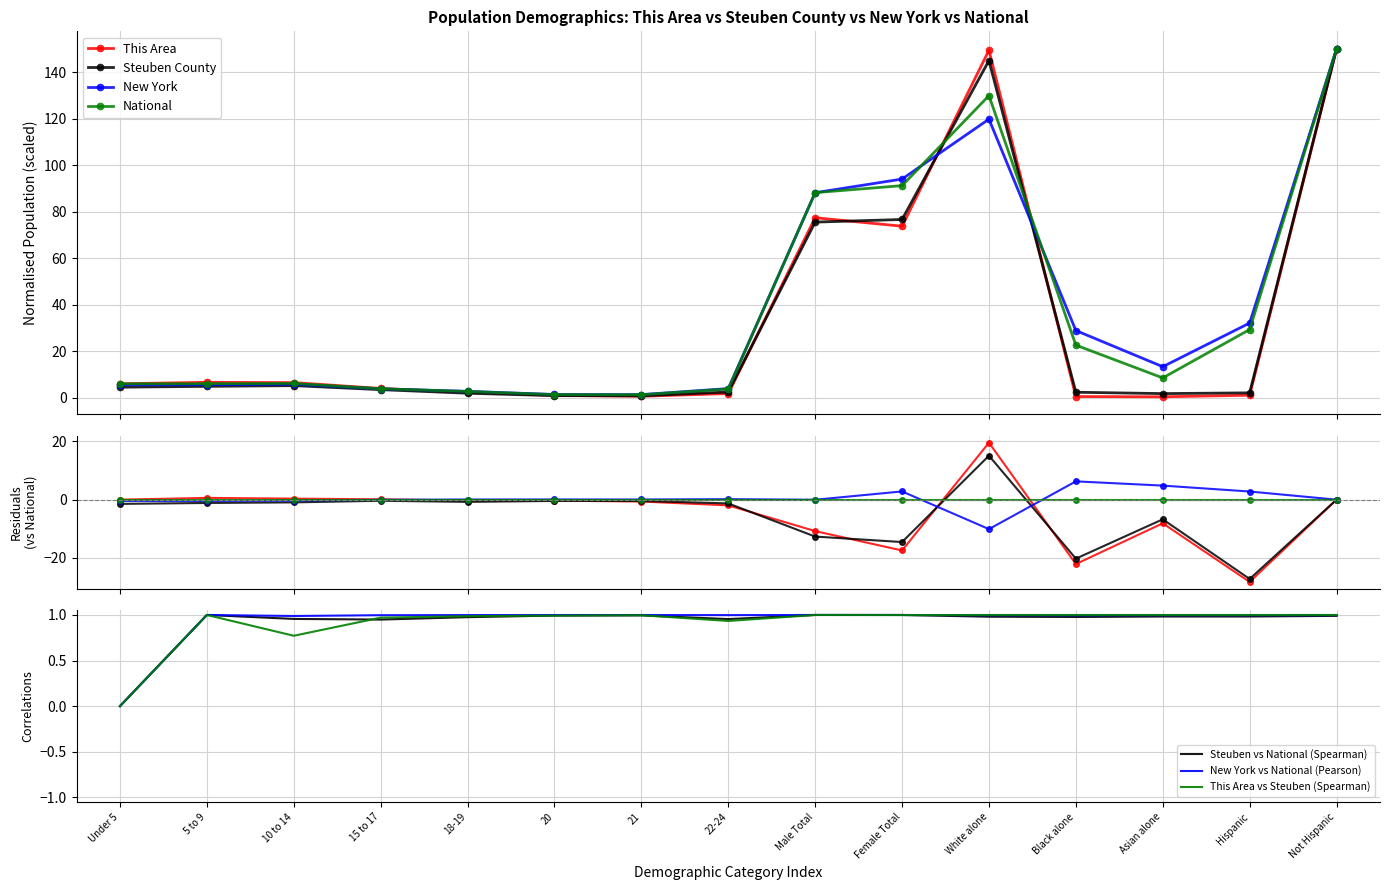

Which category has the highest value across all series?

Not Hispanic